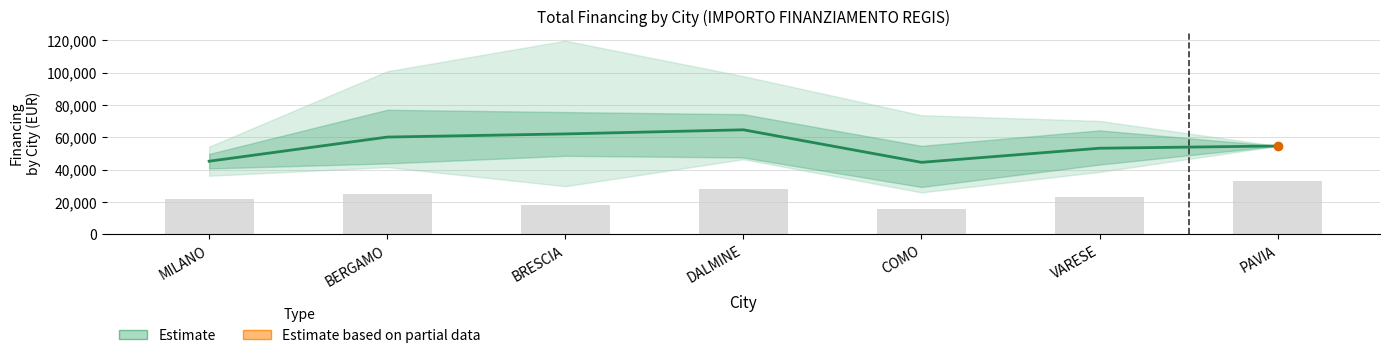

How many data points are less than 54577?

3